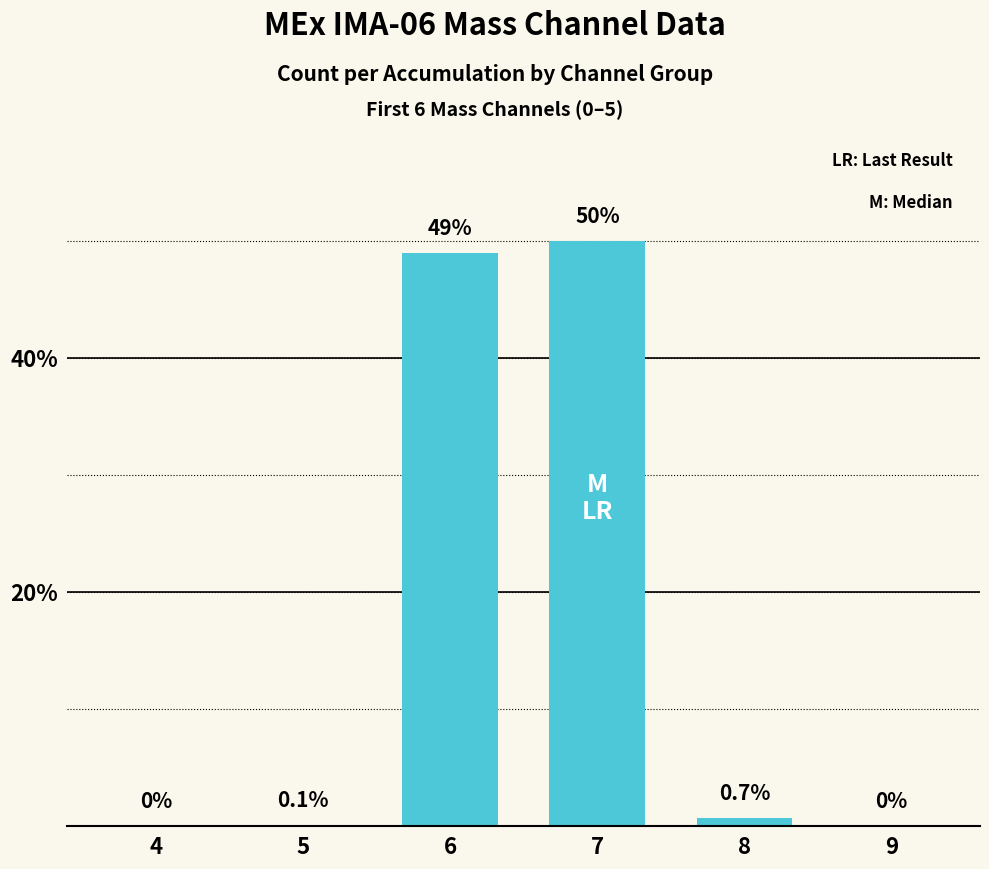

Which category has the highest value across all series?

7